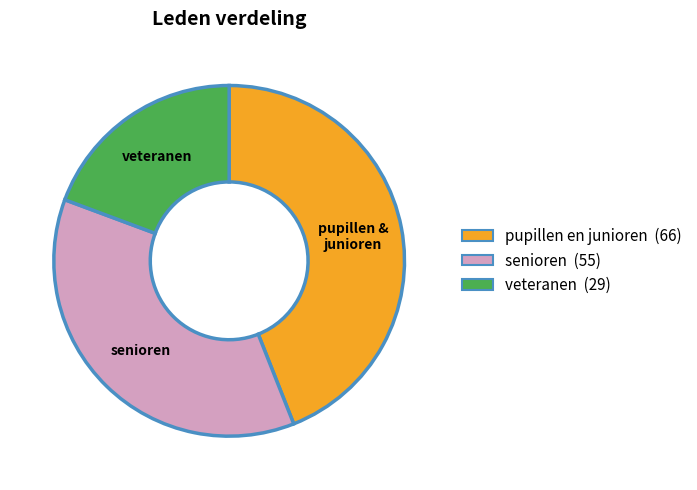

True or false: veteranen accounts for 19% of the total.

True